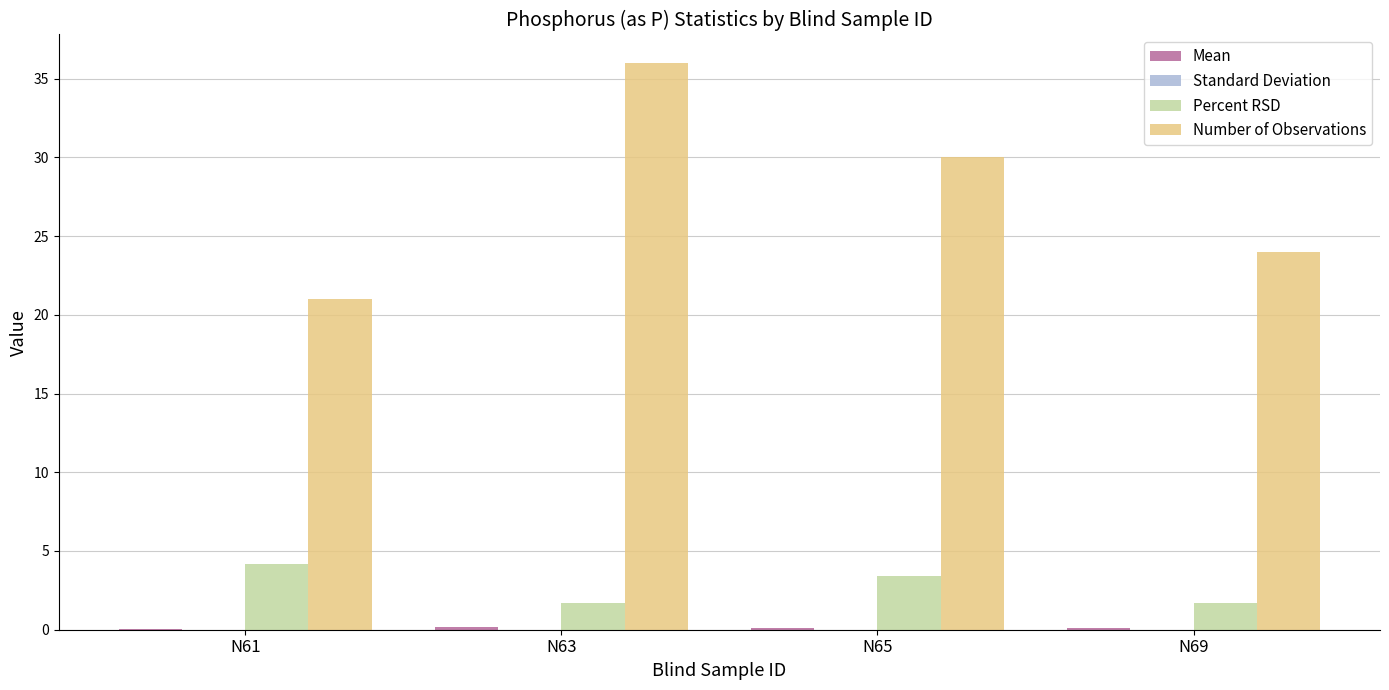

What is the sum of all Percent RSD values?

11.1